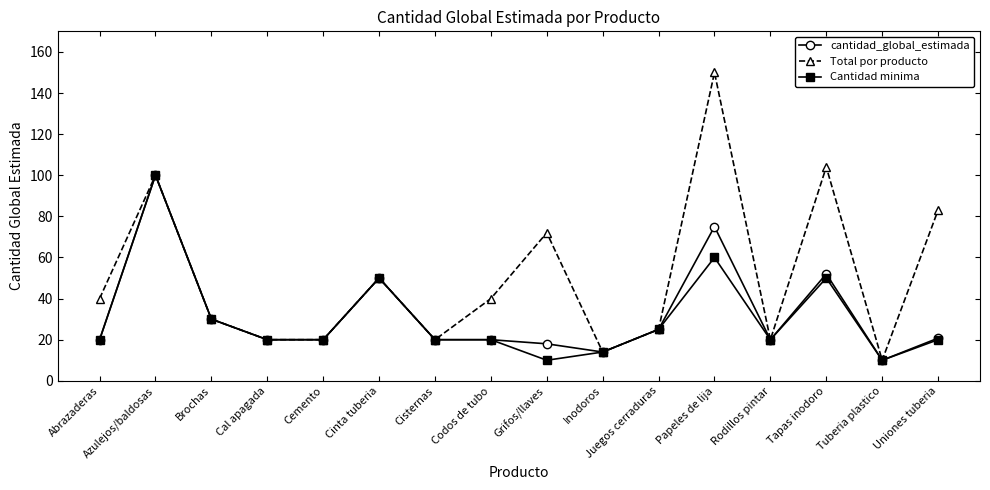

At which category is the sum across all series the highest?

Azulejos/baldosas